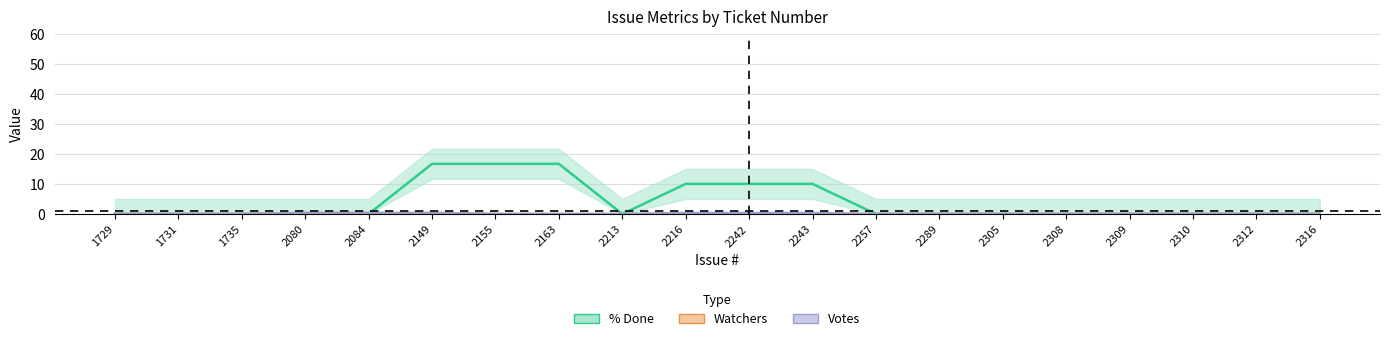

Which category has the highest value in the % Done series?

2149